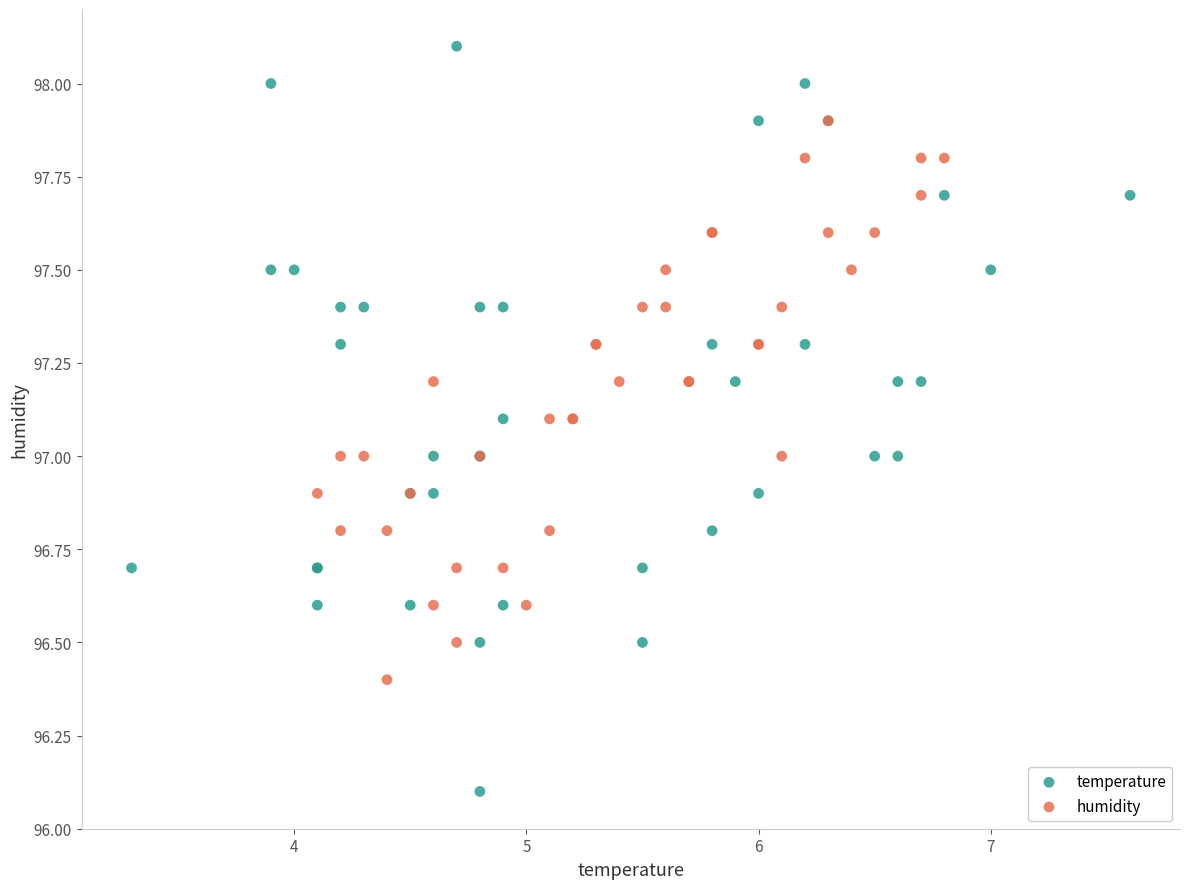

Which series reaches the minimum Y coordinate?

temperature